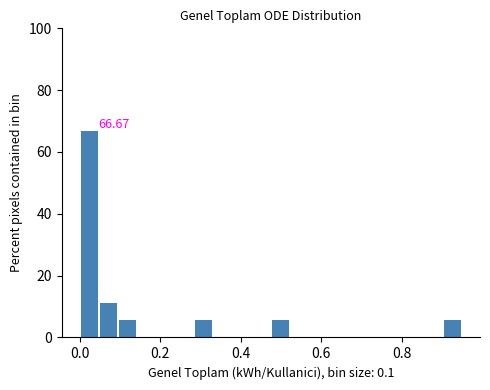

Read against the x-axis, roughly where is the centre of the tallest bar?

0.02